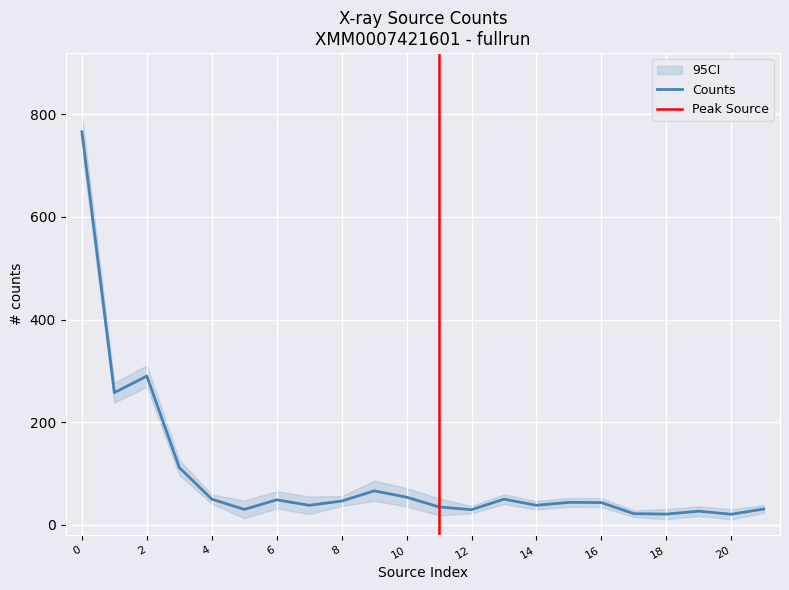

What is the difference between the maximum and minimum values?

745.5